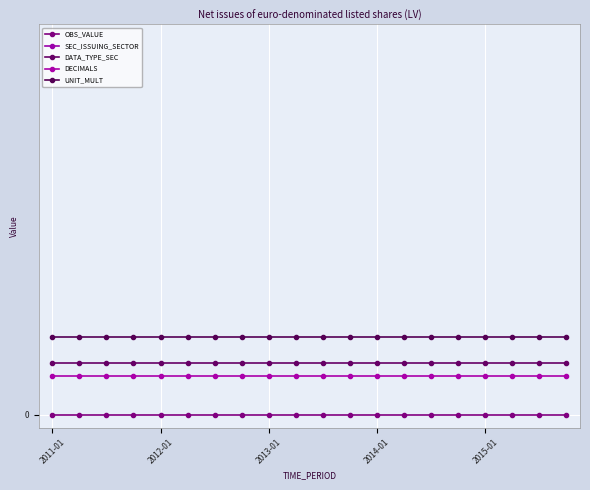

What is the sum of the SEC_ISSUING_SECTOR values at 5 and 6?

2440